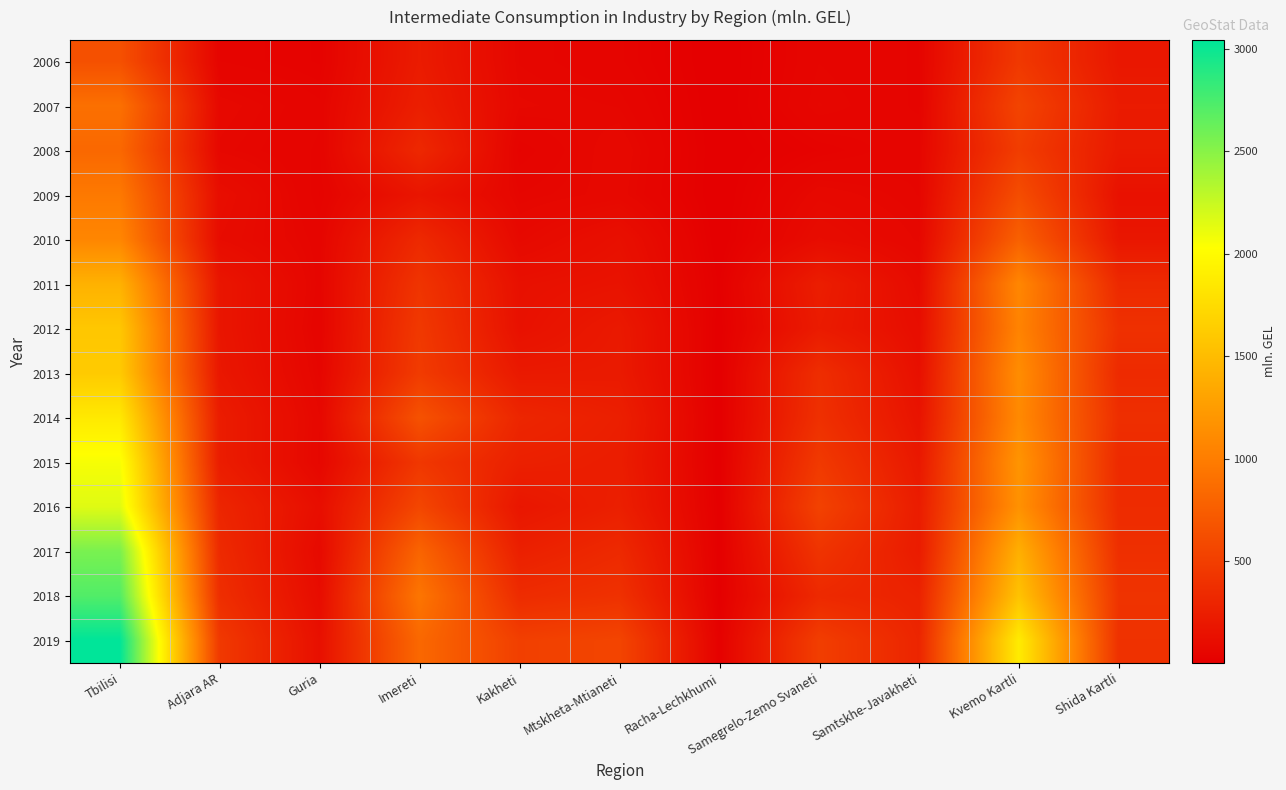

Between Imereti and Samtskhe-Javakheti, which is larger?

Imereti